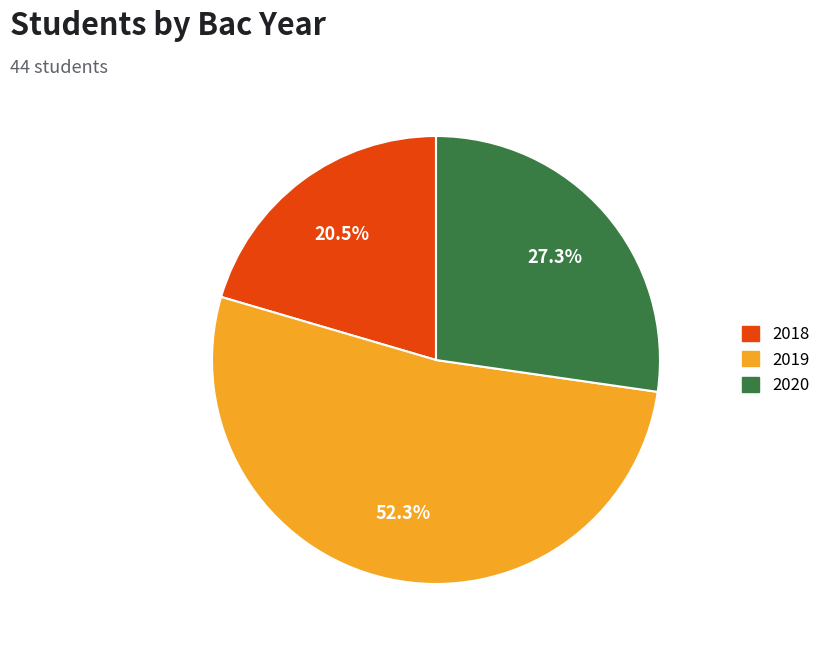

Is there a majority slice in this chart?

Yes